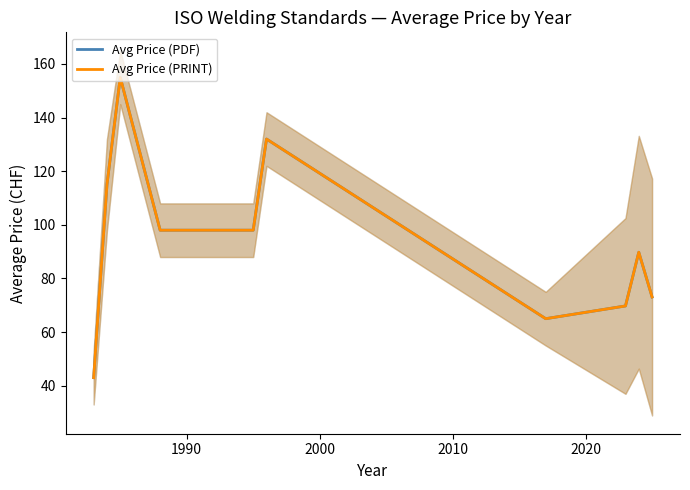

How many series are shown in this chart?

2